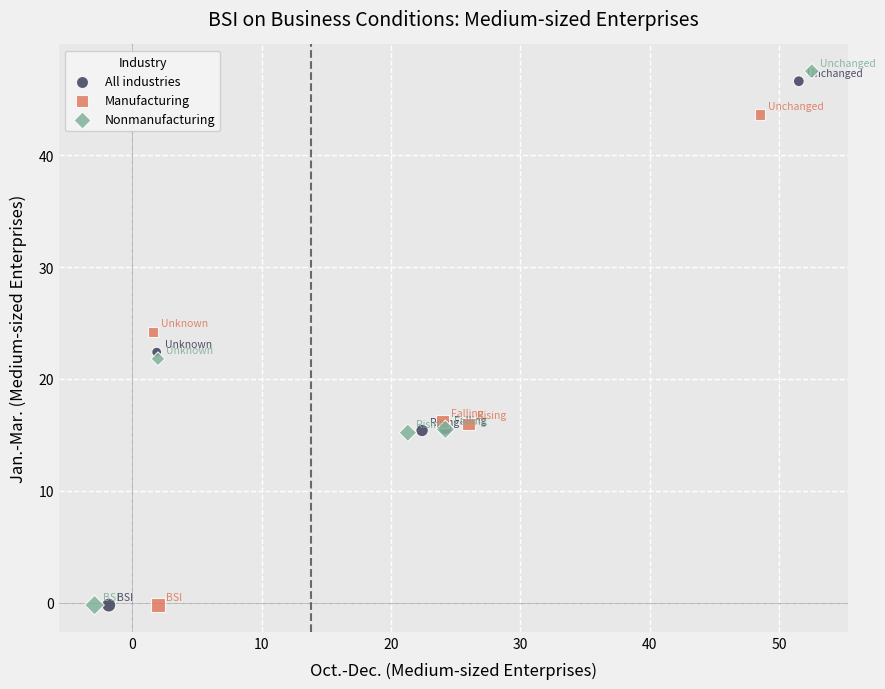

Which series has the largest Y range (max minus min)?

Nonmanufacturing